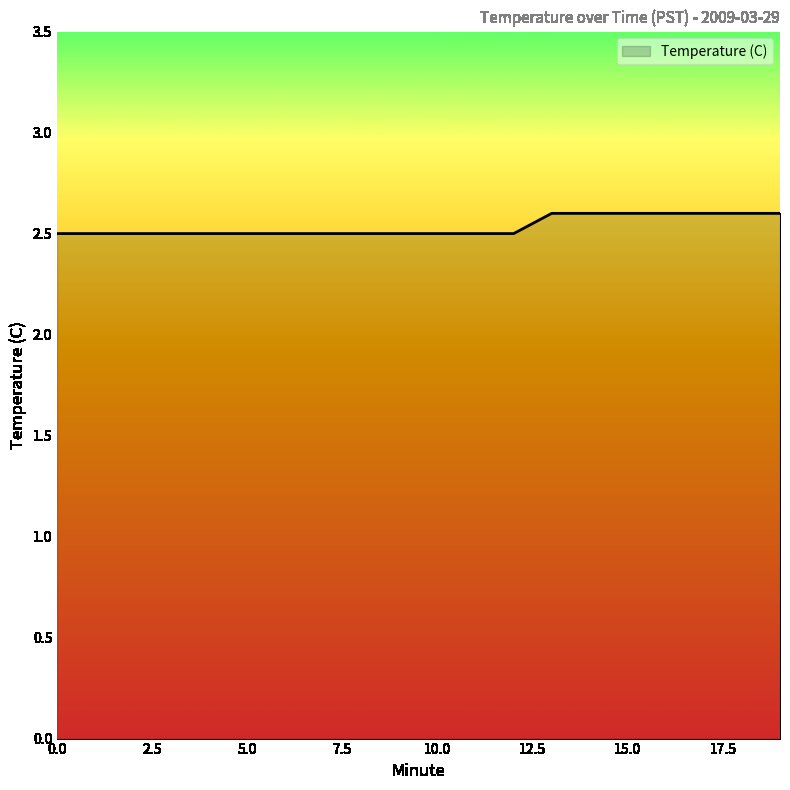

What is the smallest value displayed?

2.5